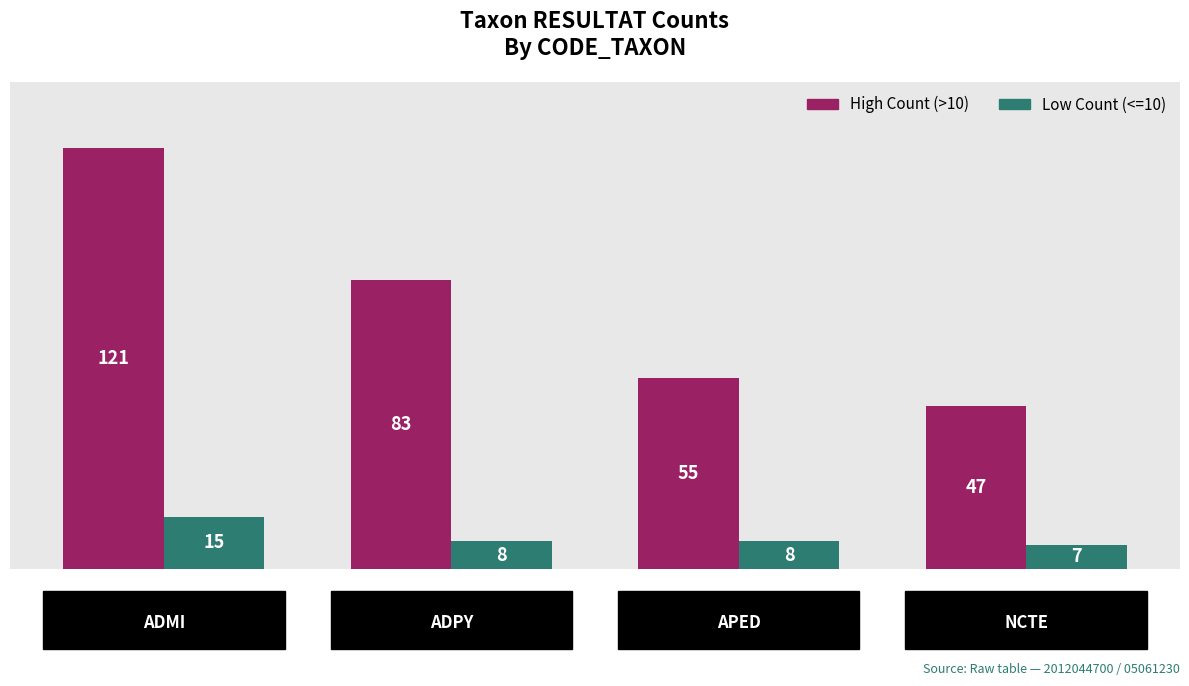

What is the highest value of the Low Count (<=10) series?

15